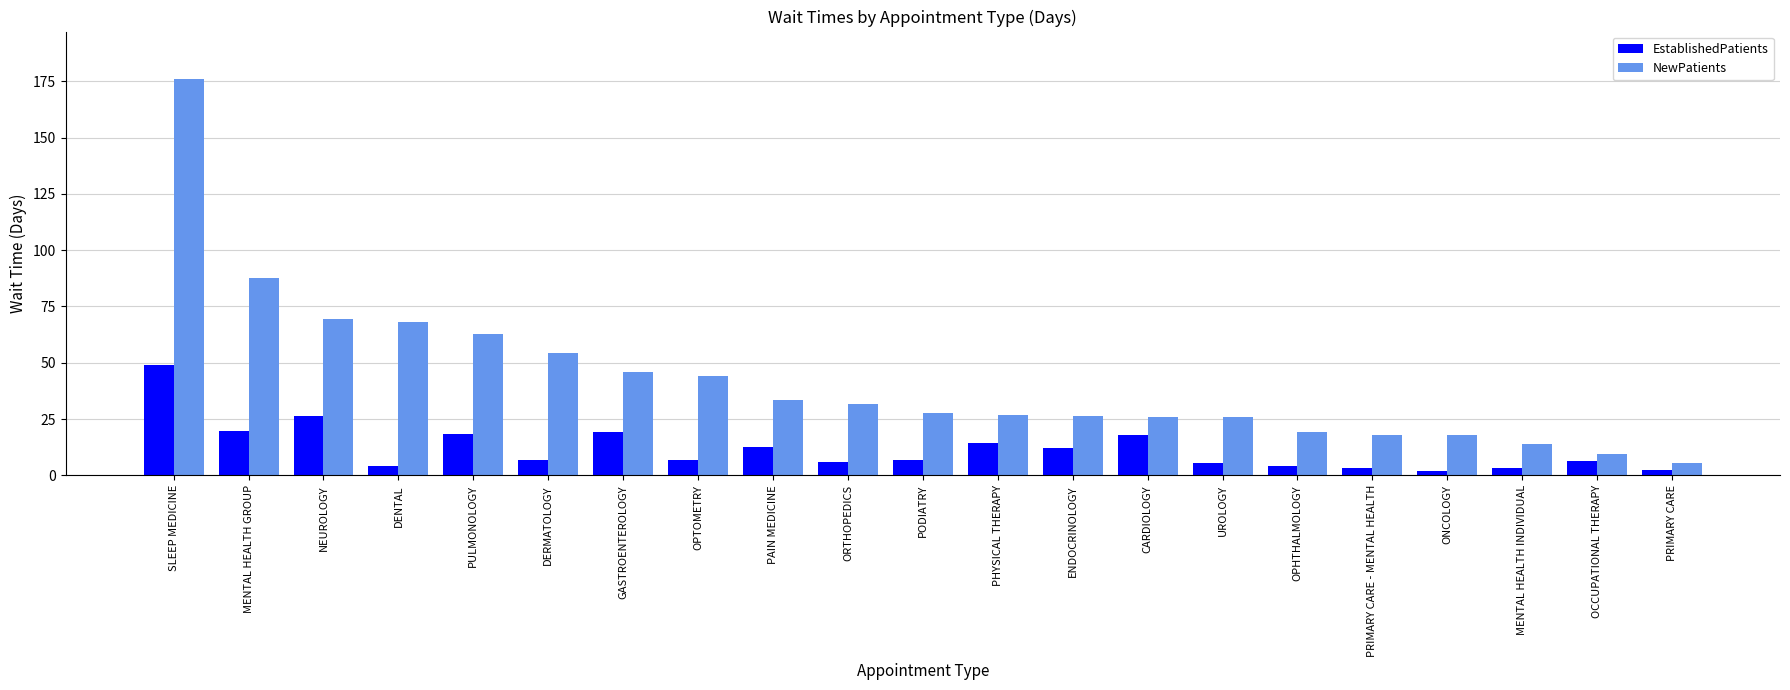

Rank the series at OPHTHALMOLOGY from highest to lowest value.

NewPatients, EstablishedPatients